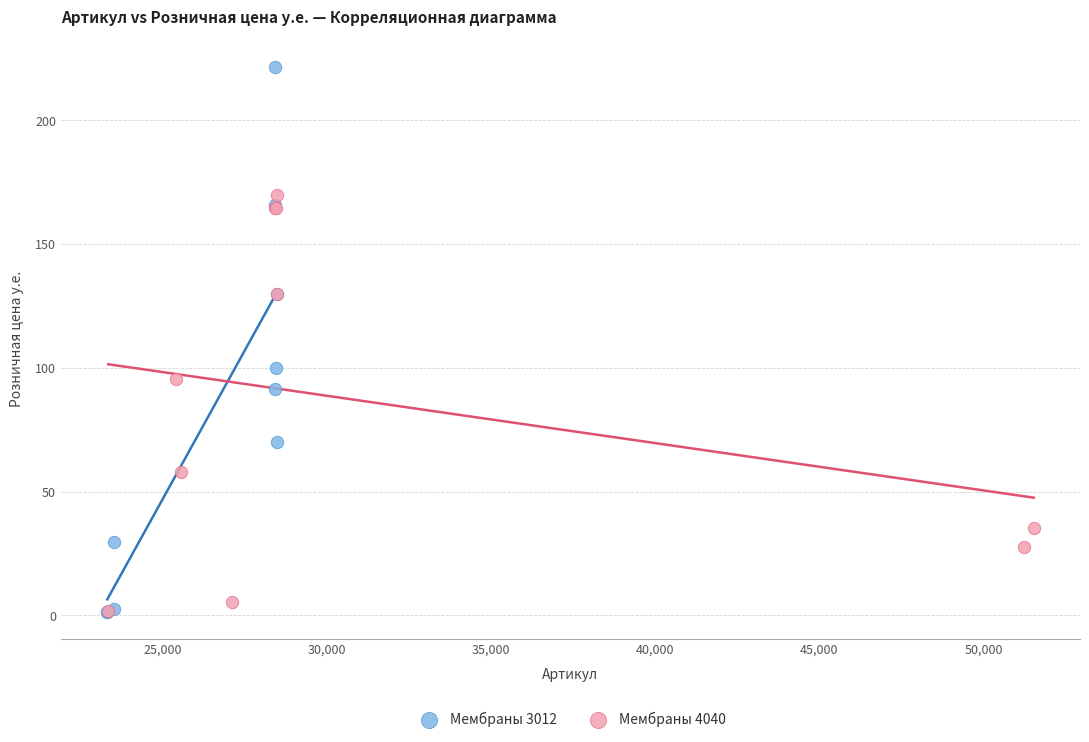

Which series has the widest spread of Y values?

Мембраны 3012